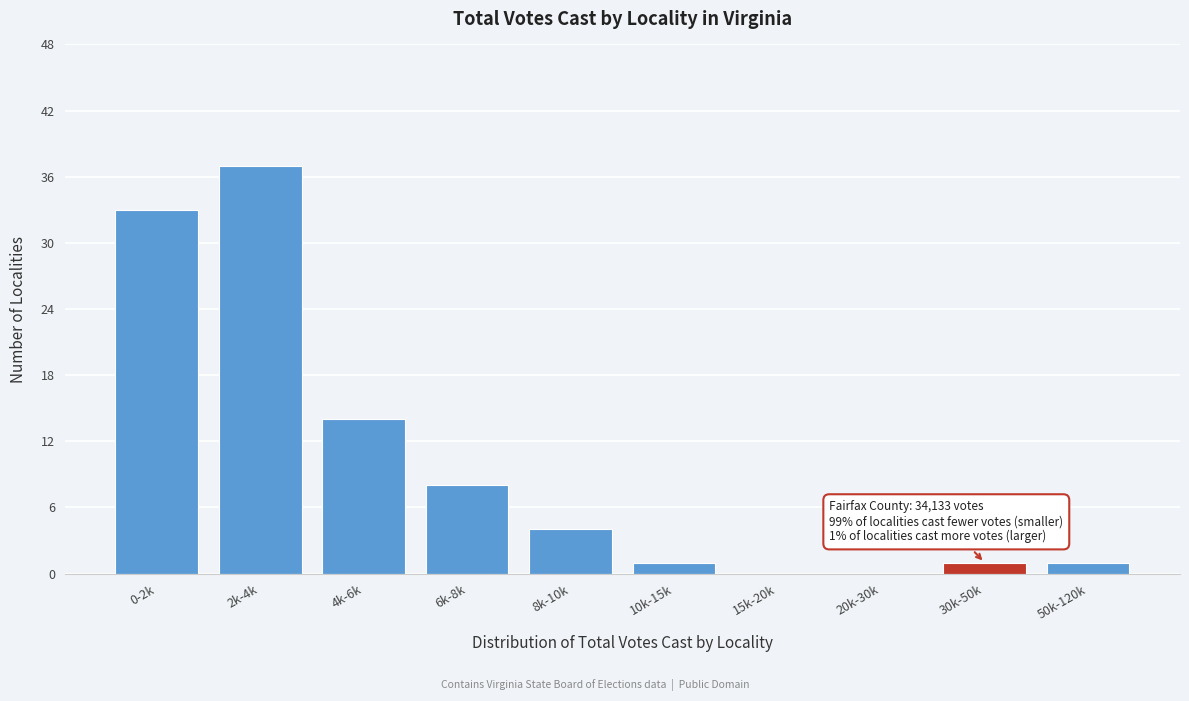

Reading left to right, list all the values displayed in this chart.

0-2k=33	2k-4k=37	4k-6k=14	6k-8k=8	8k-10k=4	10k-15k=1	15k-20k=0	20k-30k=0	30k-50k=1	50k-120k=1